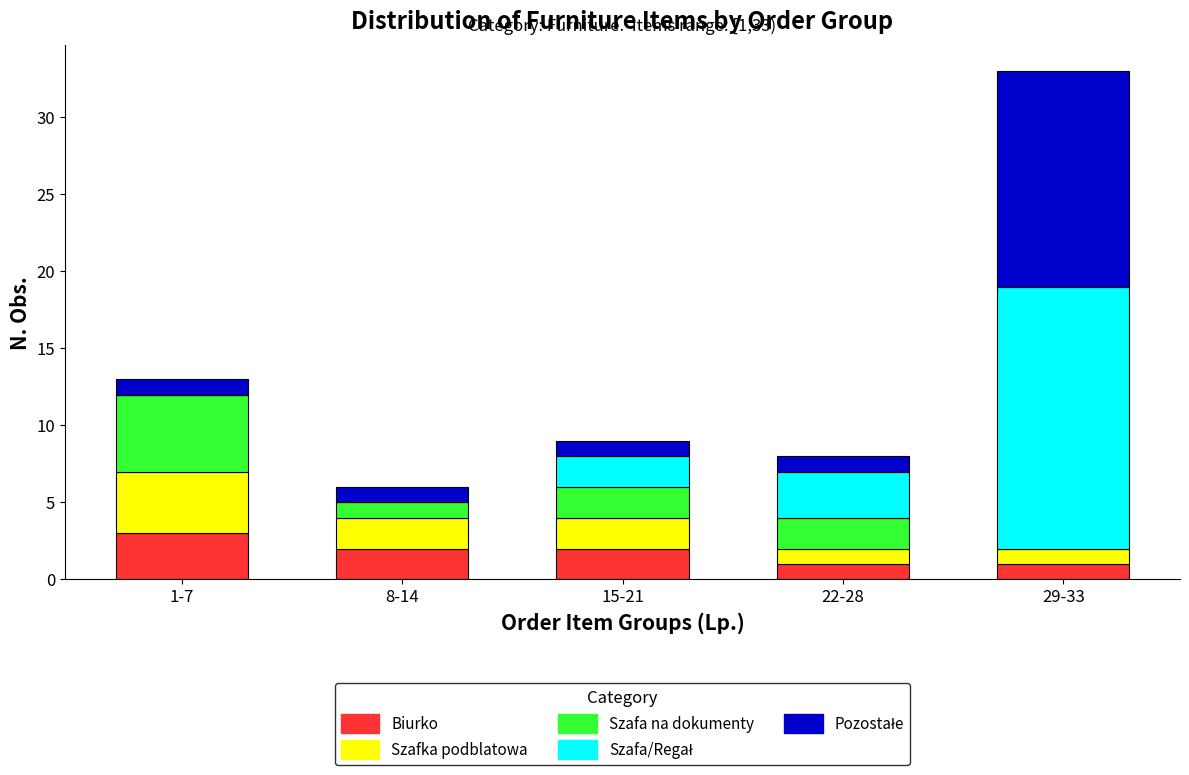

Reading right to left, what are the values for Biurko?

29-33=1	22-28=1	15-21=2	8-14=2	1-7=3